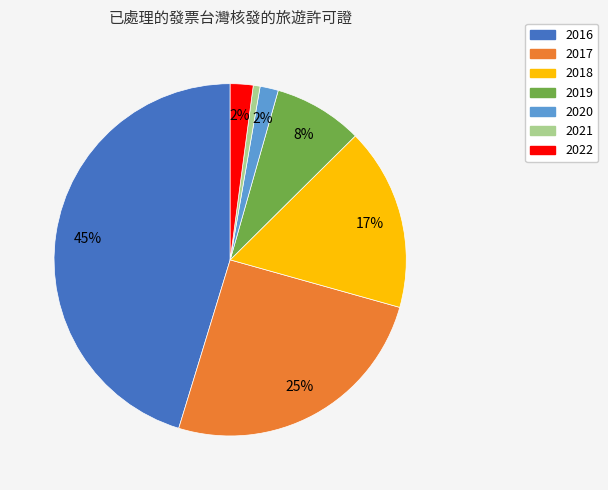

Which has a higher value, 2020 or 2021?

2020